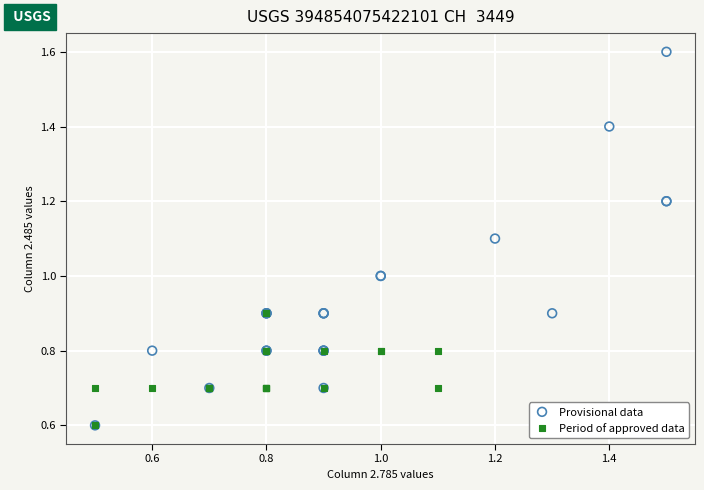

Which series has the widest spread of Y values?

Provisional data